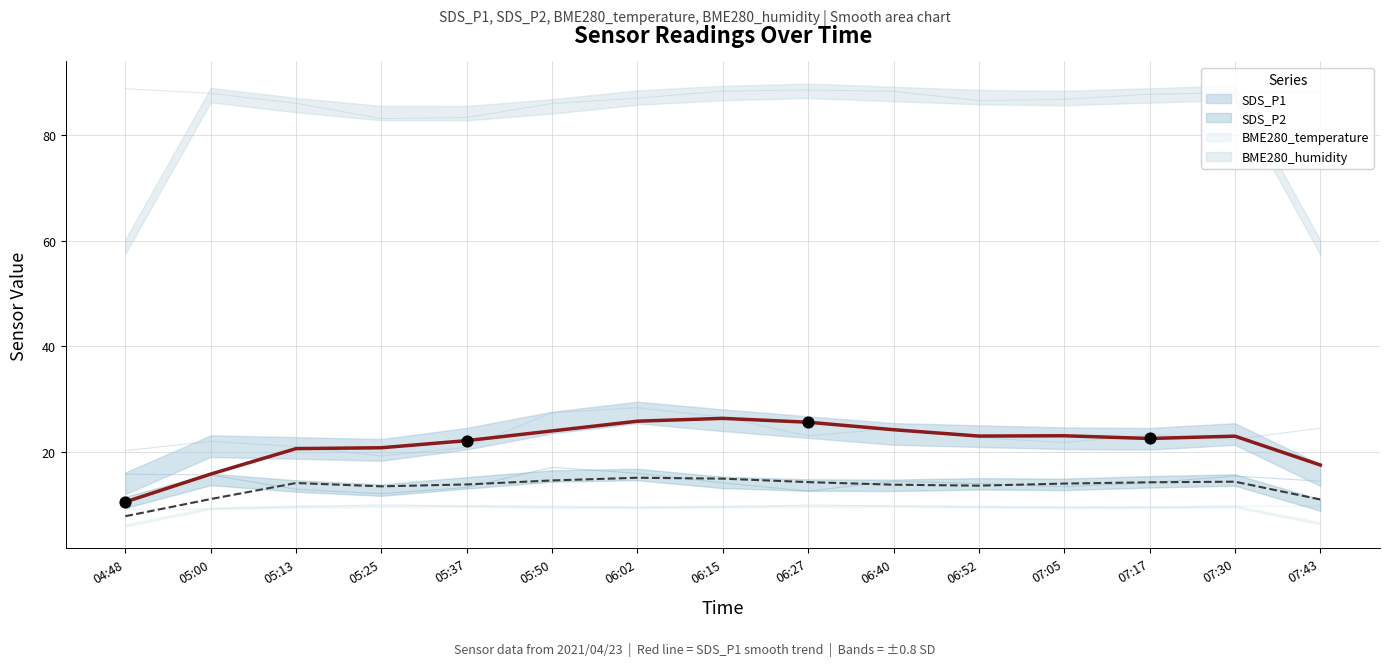

What are all the series names shown in the legend?

SDS_P1, SDS_P2, BME280_temperature, BME280_humidity